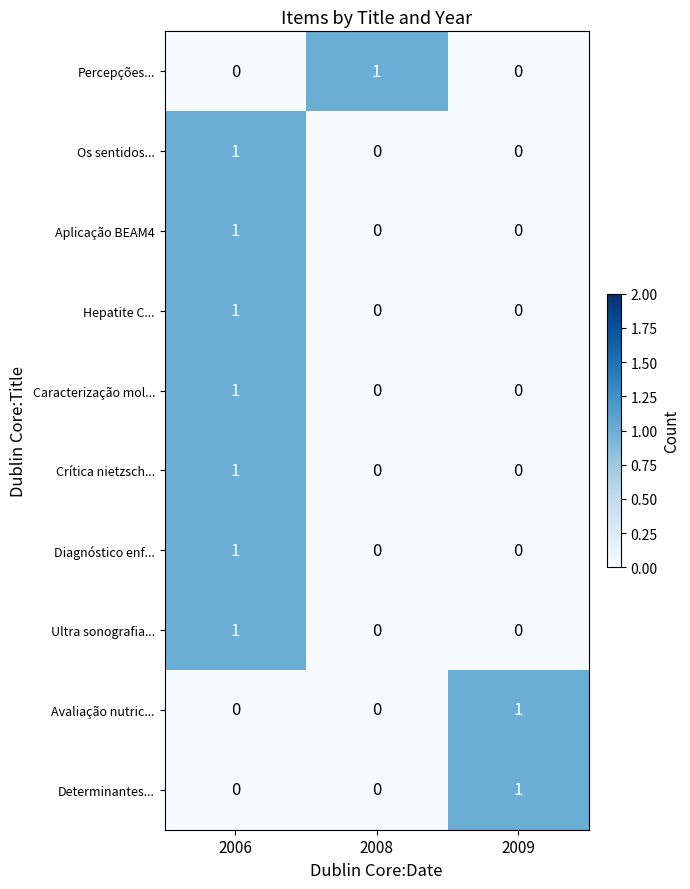

Count the Percepções... values in the range 0 to 1.

3